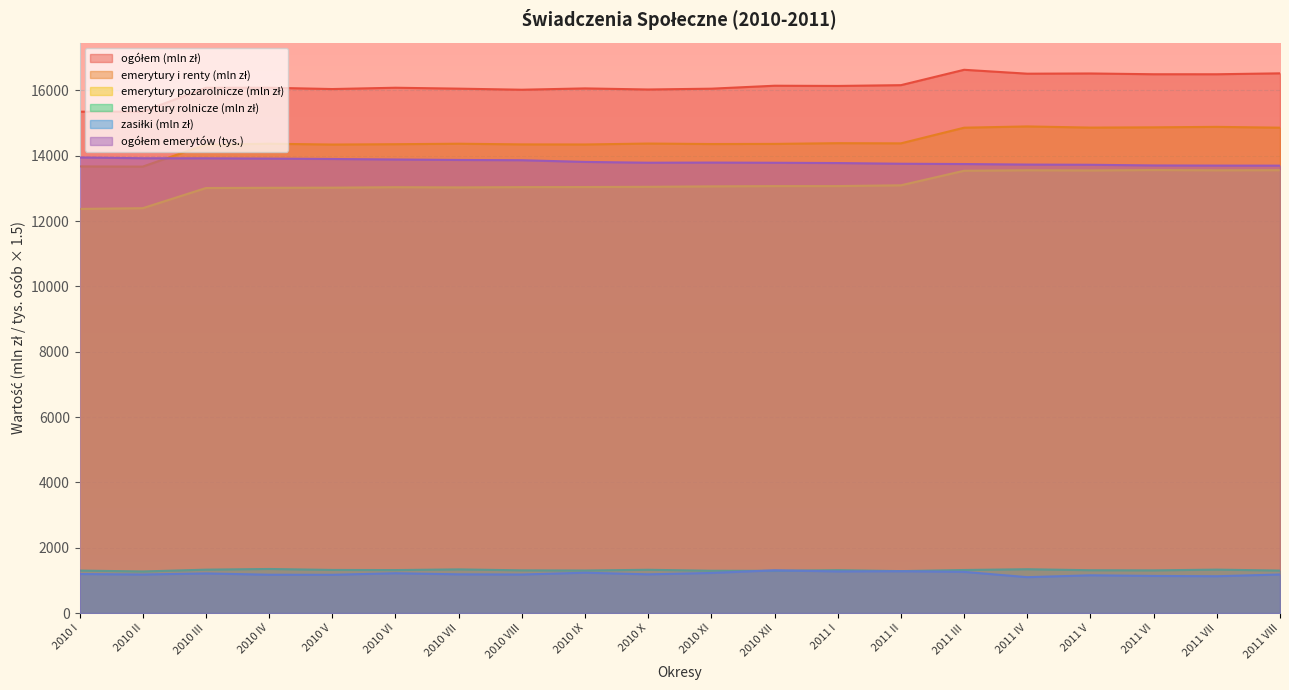

Is it true that emerytury rolnicze (mln zł) equals 1307.3 at 2011 VI?

True